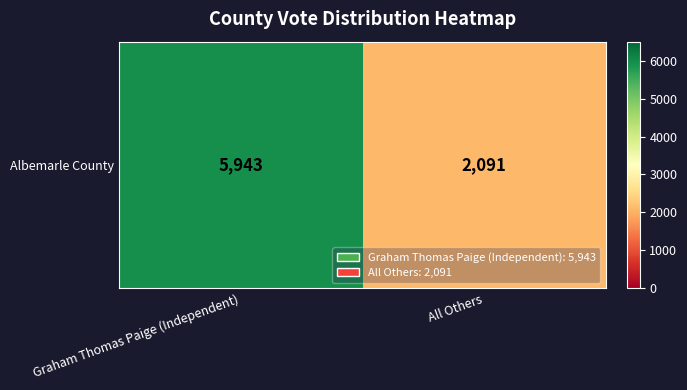

What is the change in value from Graham Thomas Paige (Independent) to All Others?

-3852